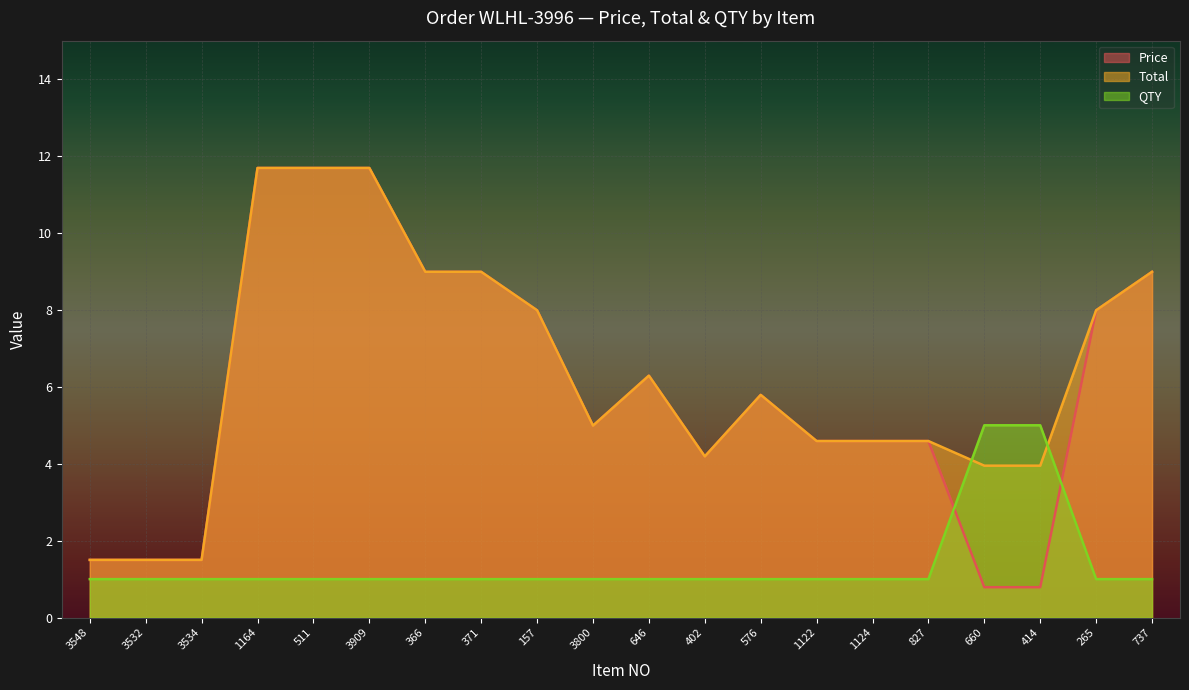

What value does the Price series have at 827?

4.6